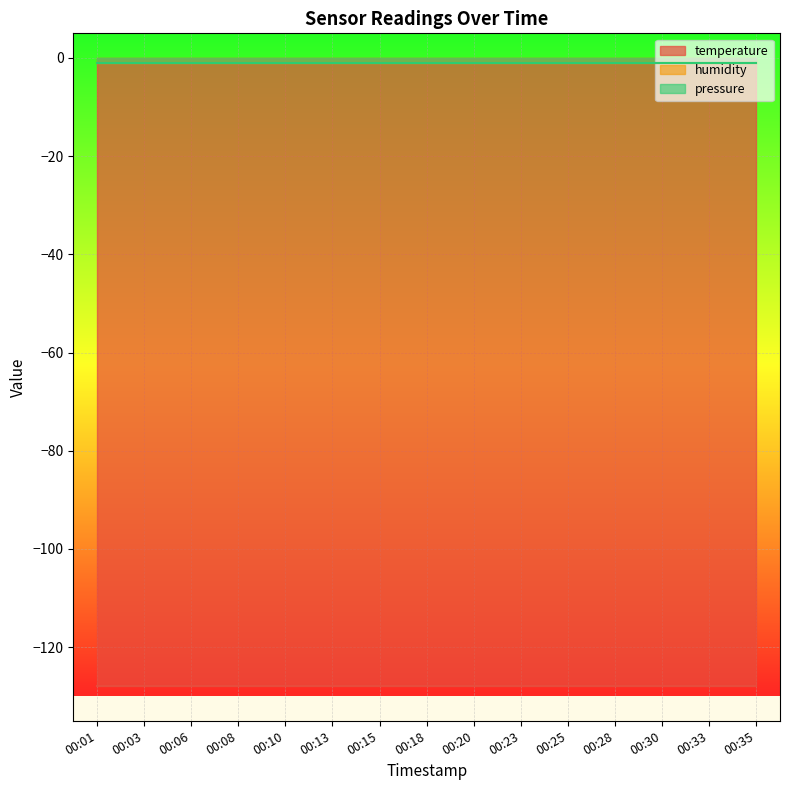

What are all the series names shown in the legend?

temperature, humidity, pressure